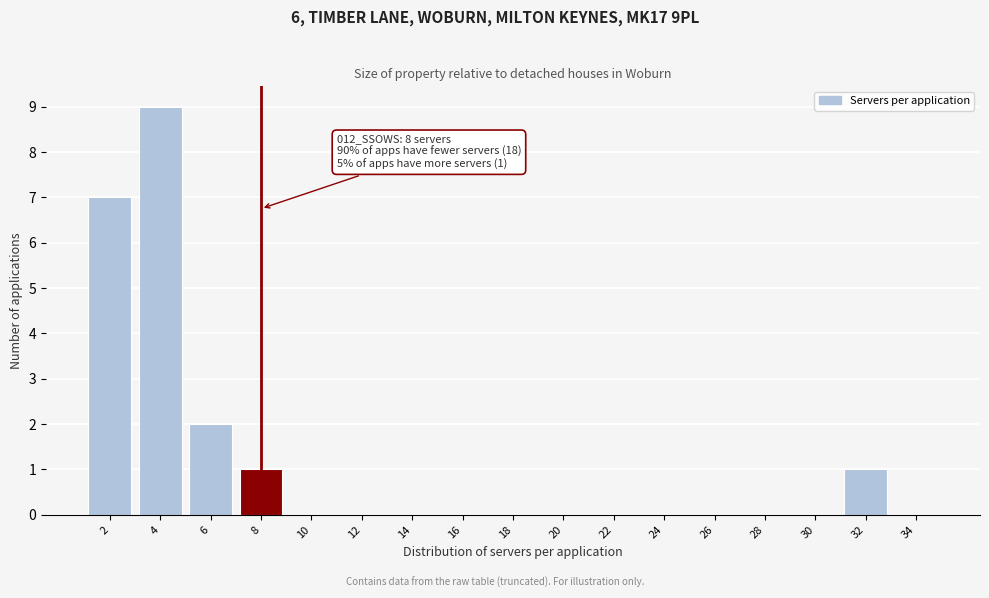

Over which range of the x-axis is the bar tallest?

3 to 5